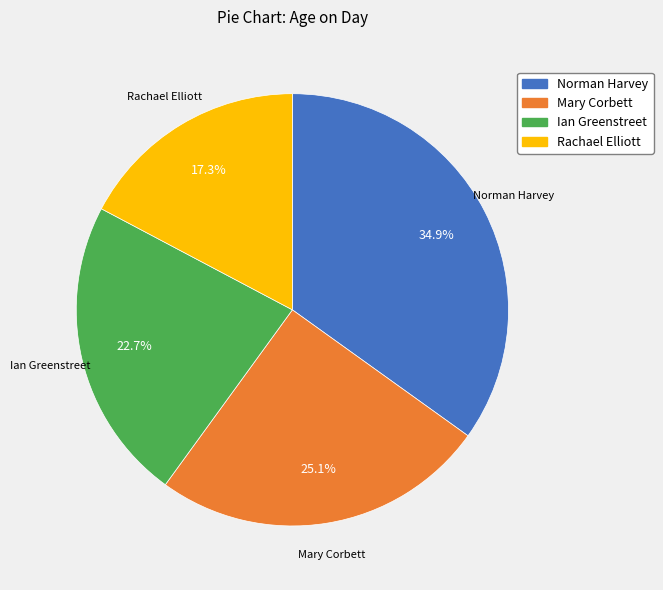

Approximately how many times larger is the value at Rachael Elliott compared to Norman Harvey?

0.5